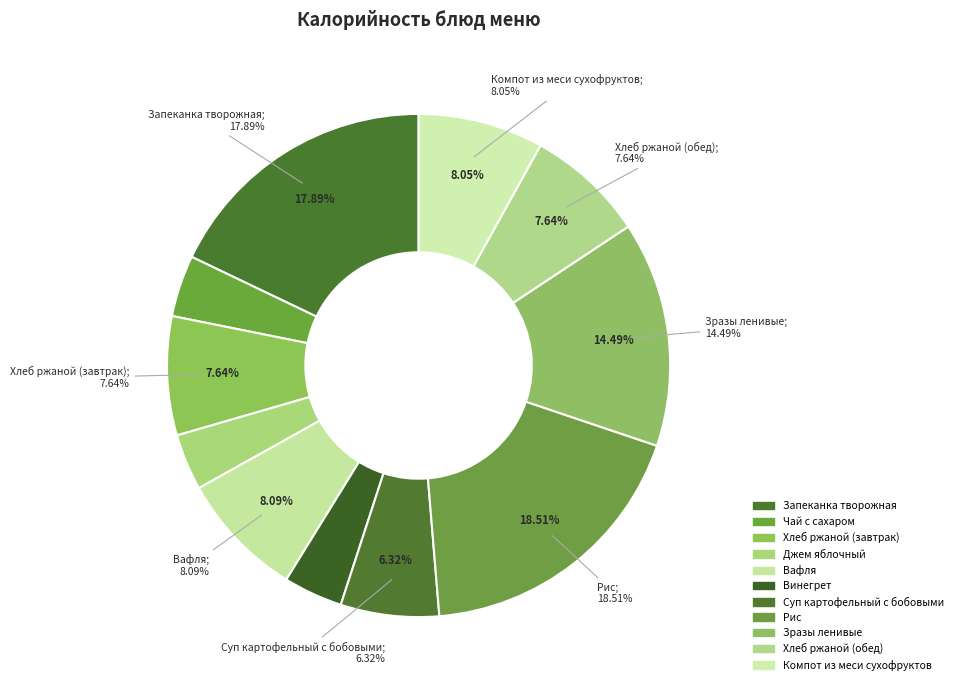

Which category has the biggest portion of the pie?

Рис